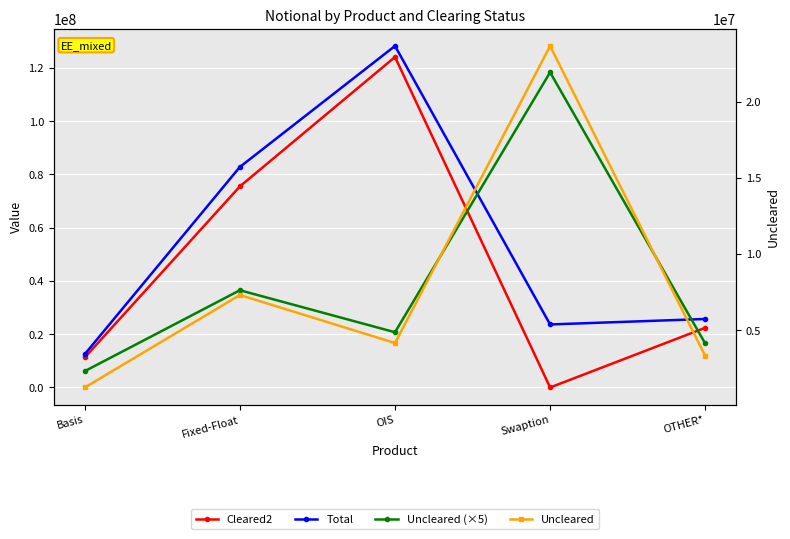

What is the average value of the Uncleared (×5) series?

39659783